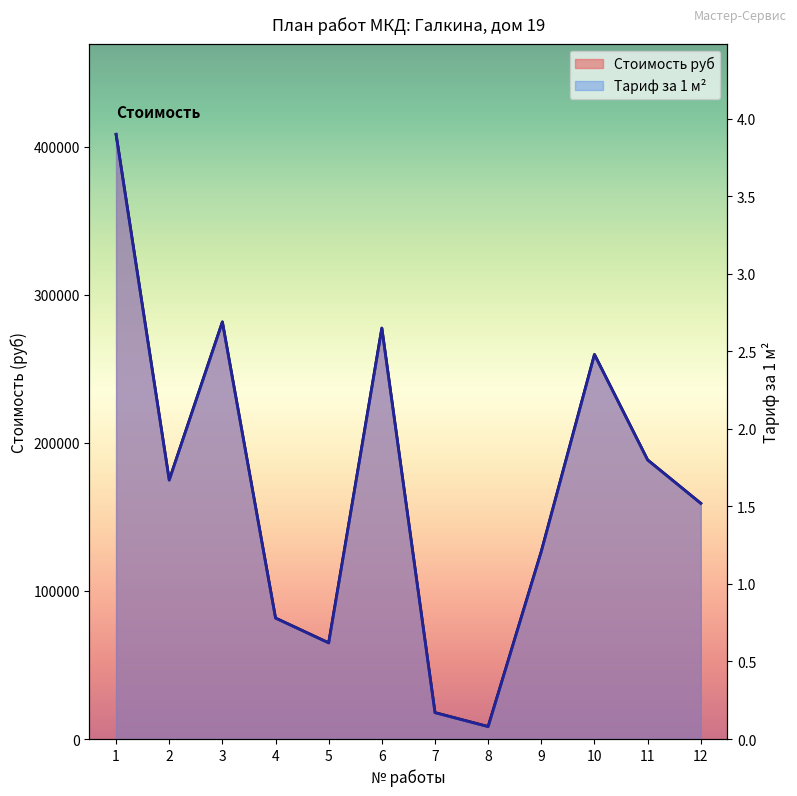

What is the maximum value shown in the chart?

408320.6